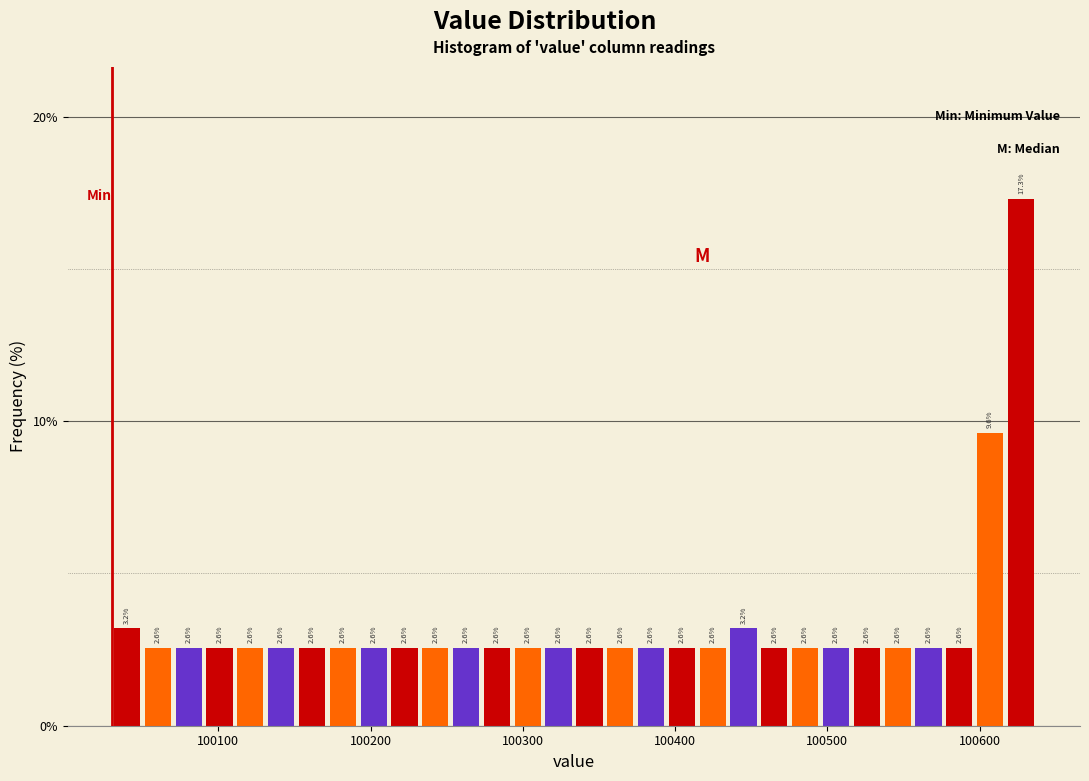

Around what value on the x-axis is the tallest bar? Give the approximate position of its centre, as read against the axis.

100630